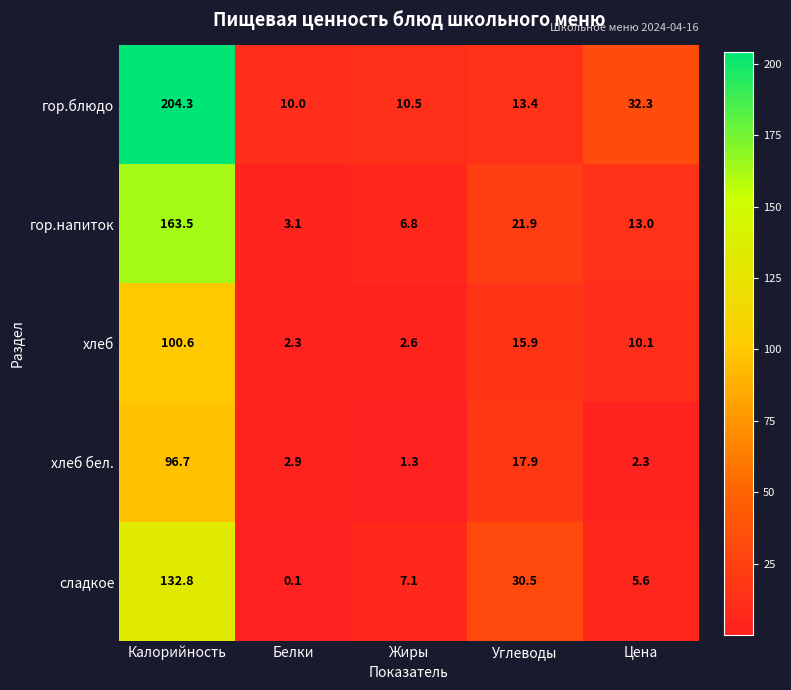

At Калорийность, list the series in order from smallest to largest.

хлеб бел., хлеб, сладкое, гор.напиток, гор.блюдо